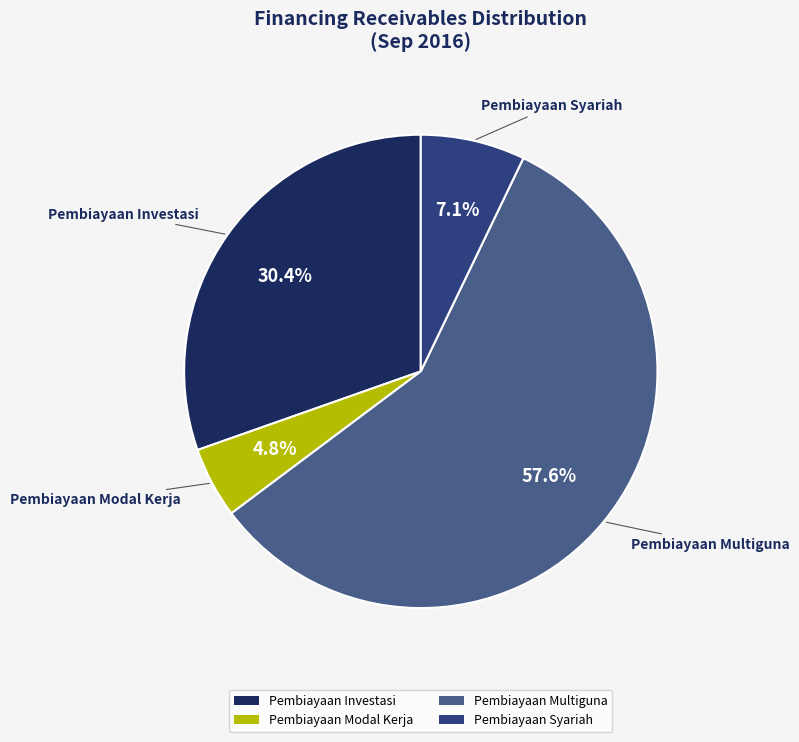

To the nearest percent, what is the combined percentage of Pembiayaan Investasi and Pembiayaan Syariah?

38%